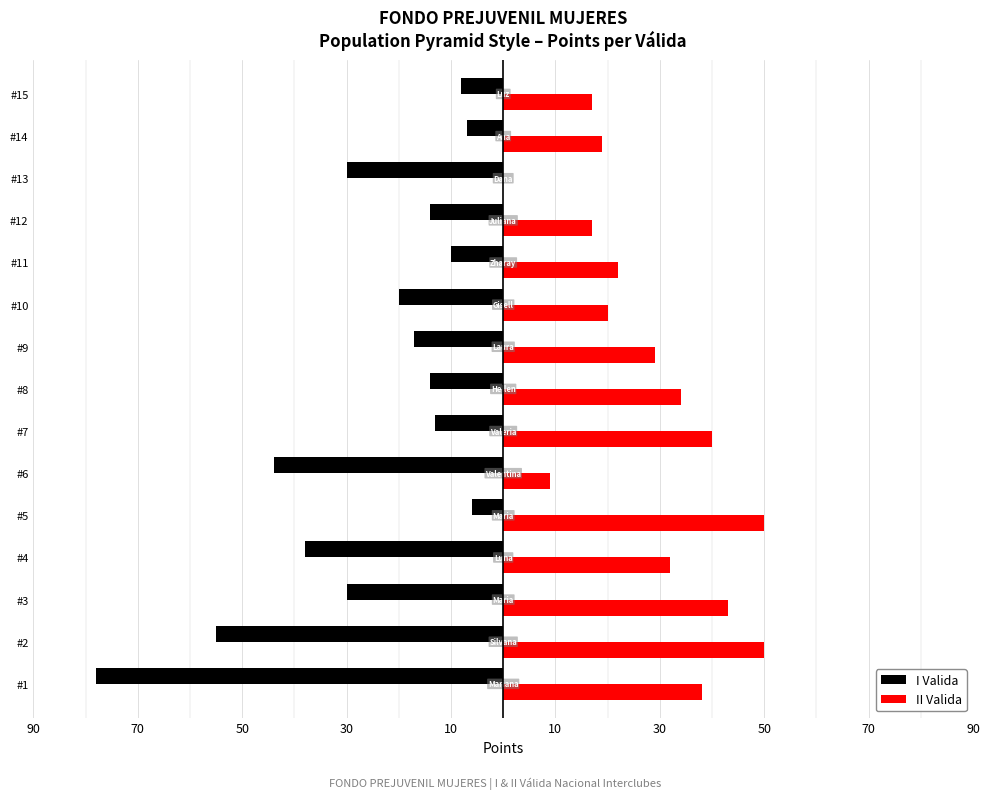

What are all the series names shown in the legend?

I Valida, II Valida